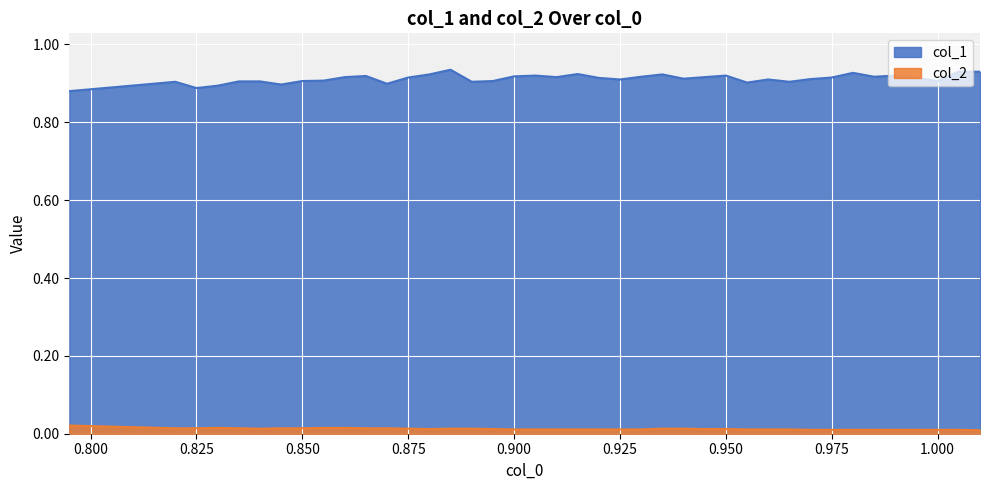

Rank the categories by col_1 value from lowest to highest.

0.795, 0.825, 0.83, 0.845, 0.87, 0.955, 0.82, 0.89, 0.965, 0.835, 0.84, 0.85, 0.895, 1.0, 0.855, 0.925, 0.96, 0.97, 0.94, 0.92, 0.995, 0.875, 0.975, 0.86, 0.91, 0.945, 0.93, 0.985, 0.9, 0.865, 0.905, 0.95, 0.99, 0.88, 0.935, 0.915, 0.98, 1.005, 1.01, 0.885